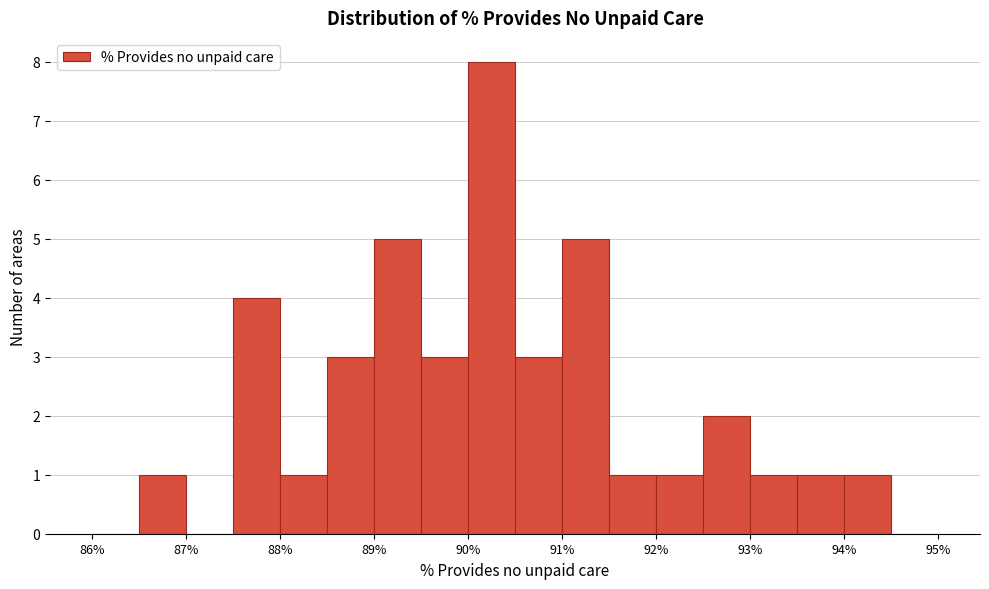

Reading left to right, transcribe this chart: for each bar, give the range it covers on the x-axis and its height. The values are not printed on the chart, so give them approximately, as read against the axis.

86.0 to 86.5: 0
86.5 to 87.0: 1
87.0 to 87.5: 0
87.5 to 88.0: 4
88.0 to 88.5: 1
88.5 to 89.0: 3
89.0 to 89.5: 5
89.5 to 90.0: 3
90.0 to 90.5: 8
90.5 to 91.0: 3
91.0 to 91.5: 5
91.5 to 92.0: 1
92.0 to 92.5: 1
92.5 to 93.0: 2
93.0 to 93.5: 1
93.5 to 94.0: 1
94.0 to 94.5: 1
94.5 to 95.0: 0